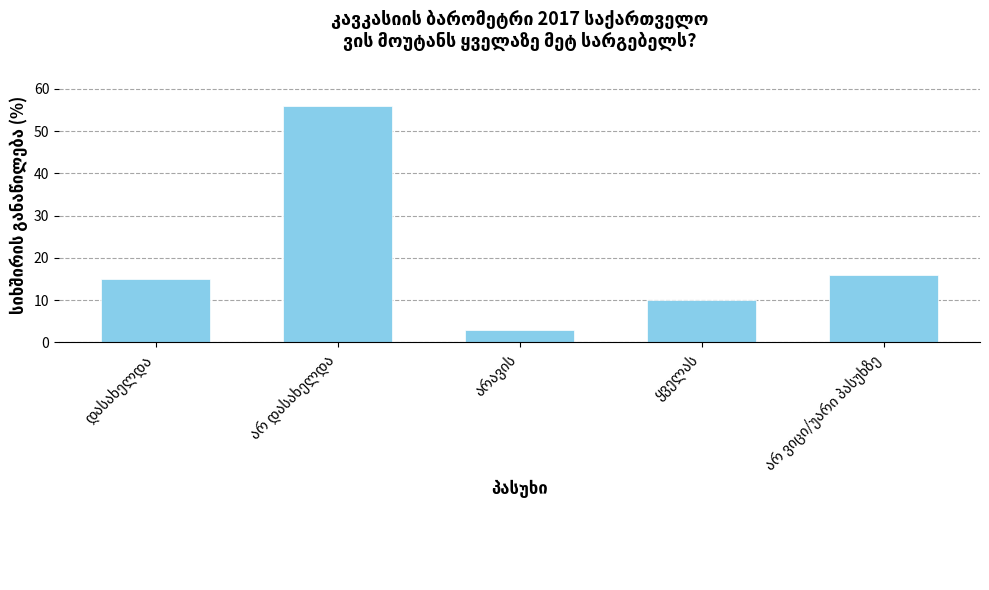

Are the bars grouped side by side (vs. stacked)?

No